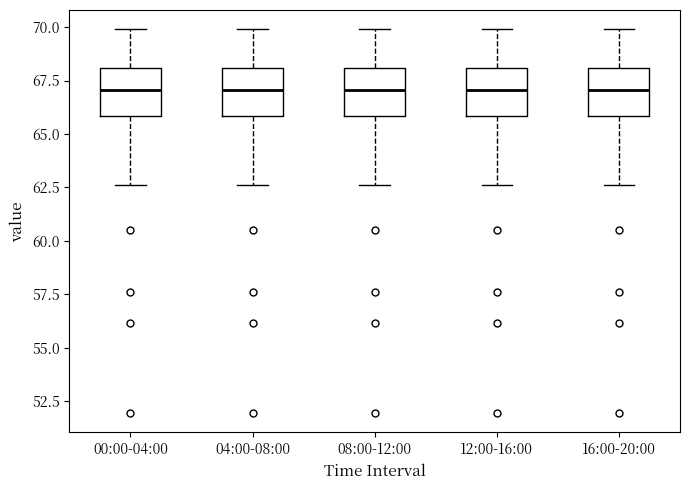

Reading left to right, transcribe this box plot: for each box, give where its median line is, the range the box spans, and where its two whiskers end, as read against the y-axis. The values are not printed on the chart, so give them approximately, as read against the axis.

00:00-04:00: median 67.0, box 66.0 to 68.0, whiskers 62.5 to 70.0
04:00-08:00: median 67.0, box 66.0 to 68.0, whiskers 62.5 to 70.0
08:00-12:00: median 67.0, box 66.0 to 68.0, whiskers 62.5 to 70.0
12:00-16:00: median 67.0, box 66.0 to 68.0, whiskers 62.5 to 70.0
16:00-20:00: median 67.0, box 66.0 to 68.0, whiskers 62.5 to 70.0